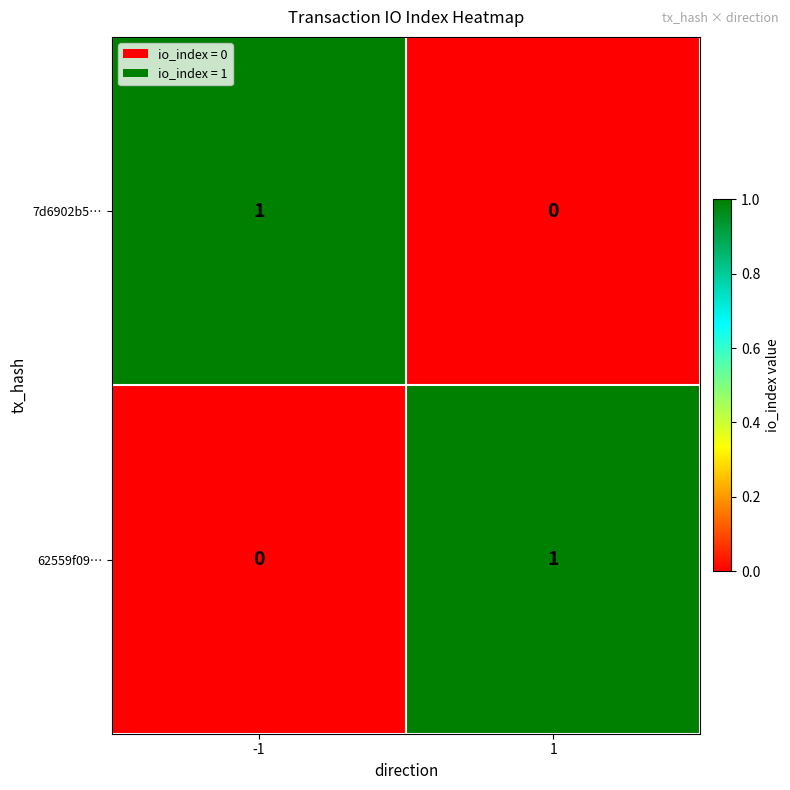

Reading right to left, transcribe all the data shown in this chart.

7d6902b5…: 1=0	-1=1
62559f09…: 1=1	-1=0